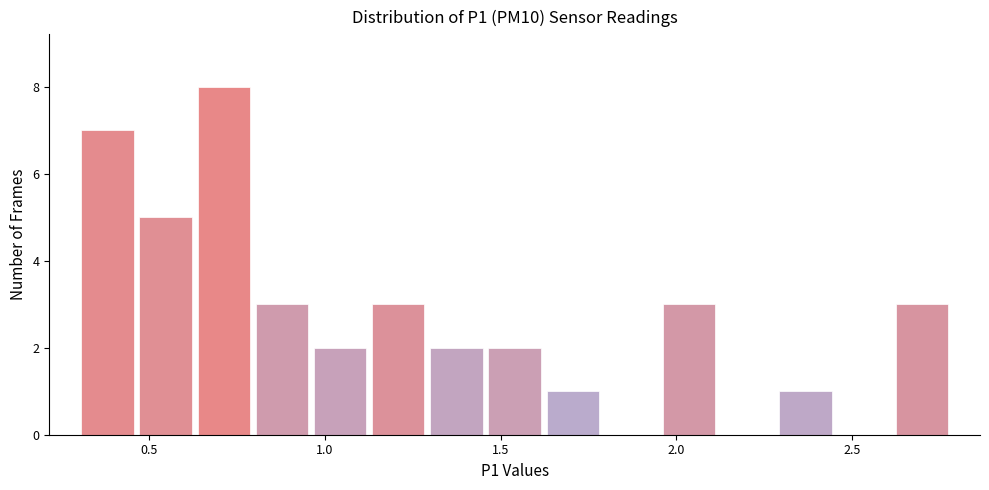

Around what value on the x-axis is the tallest bar? Give the approximate position of its centre, as read against the axis.

0.70